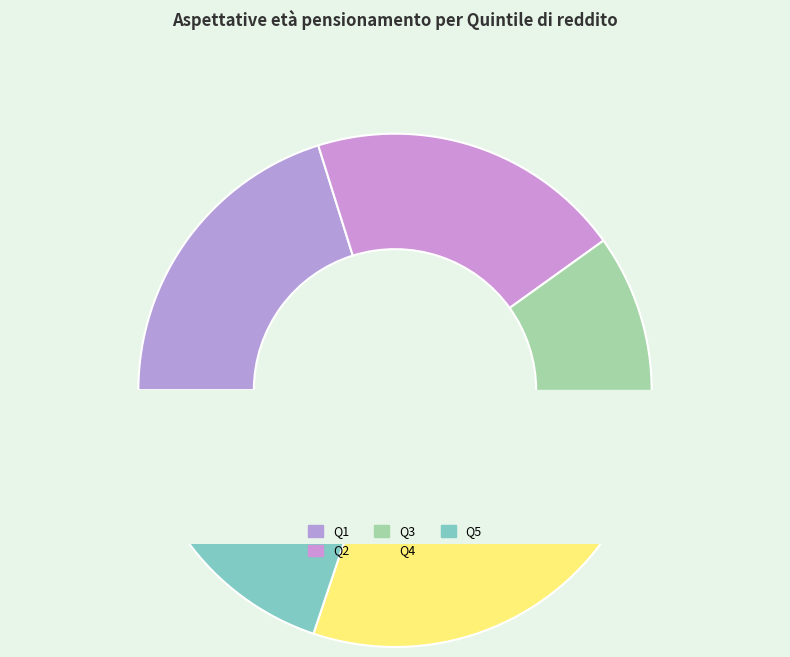

The Q4 slice represents 5% of the pie. True or false?

False